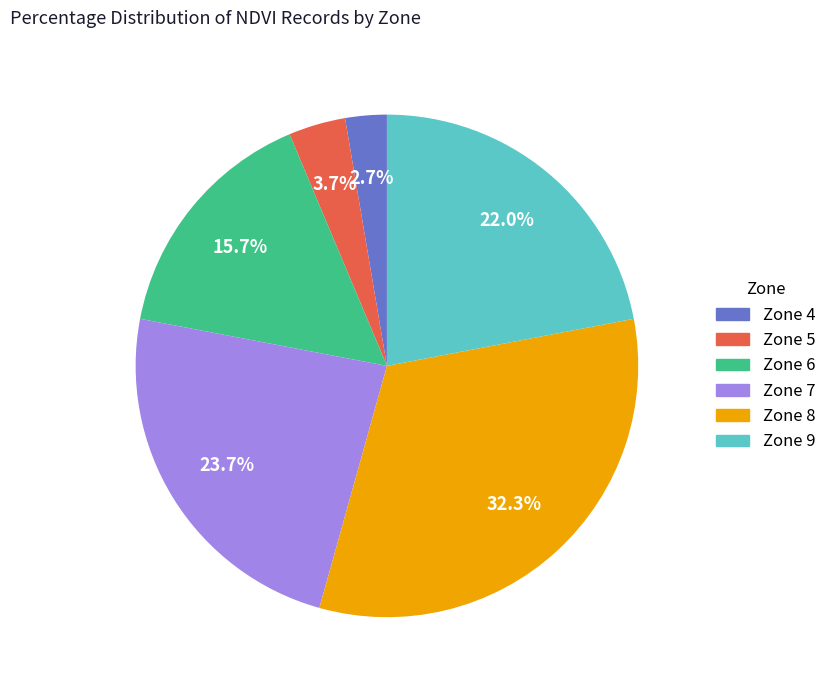

Does Zone 7 account for over 50% of the chart?

No